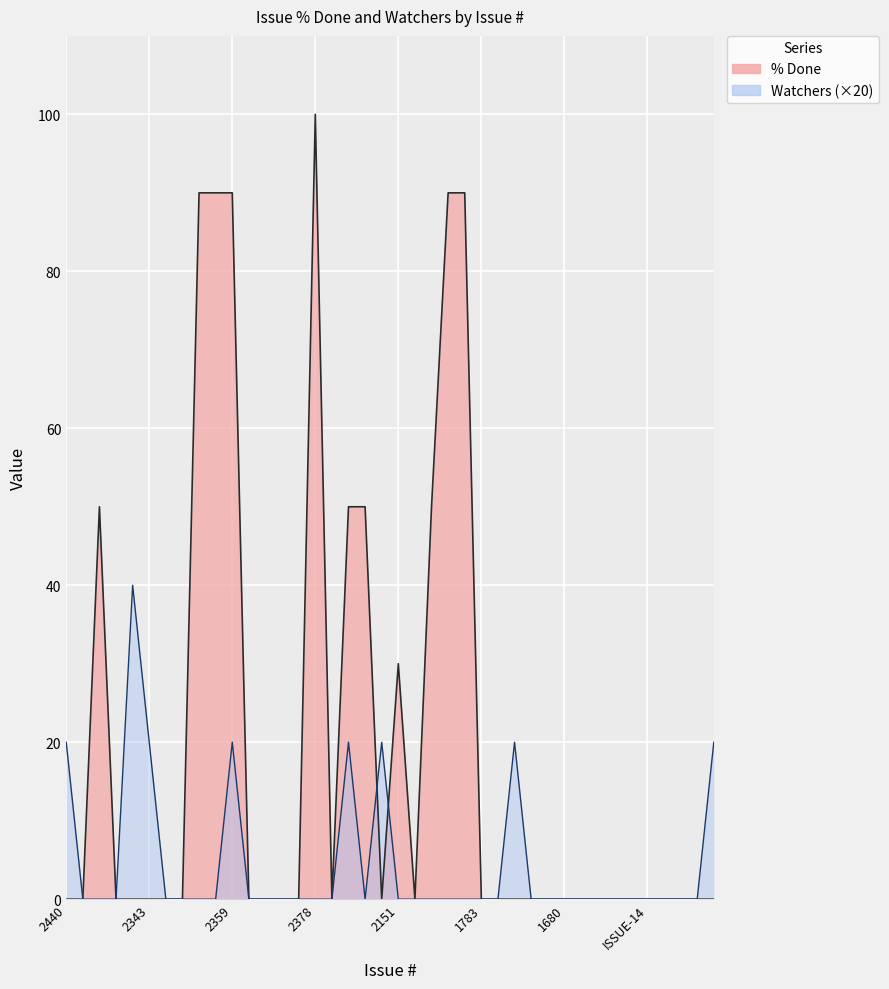

How many data points in % Done are above 0?

11